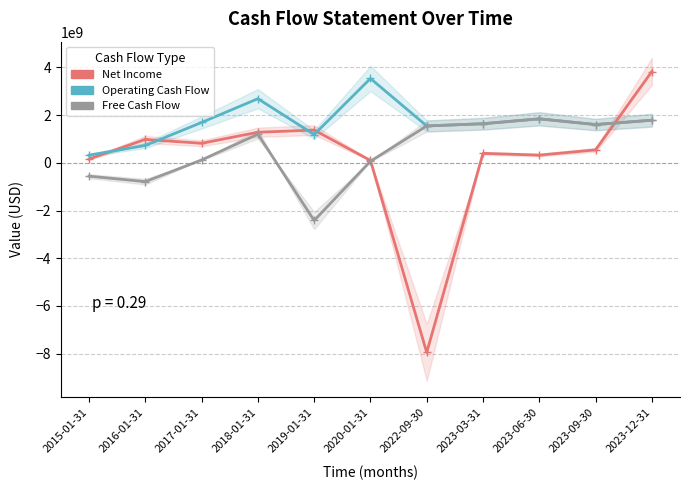

Reading left to right, extract all data points from this chart.

Net Income: 2015-01-31=158377500	2016-01-31=979492500	2017-01-31=817982500	2018-01-31=1281420000	2019-01-31=1371660000	2020-01-31=98715000	2022-09-30=-7950210000	2023-03-31=396230000	2023-06-30=322570000	2023-09-30=542270000	2023-12-31=3826850000
Operating Cash Flow: 2015-01-31=320852500	2016-01-31=726227500	2017-01-31=1691250000	2018-01-31=2687122500	2019-01-31=1184872500	2020-01-31=3534220000	2022-09-30=1545240000	2023-03-31=1637960000	2023-06-30=1843440000	2023-09-30=1603220000	2023-12-31=1785480000
Free Cash Flow: 2015-01-31=-560695000	2016-01-31=-789120000	2017-01-31=119062500	2018-01-31=1197560000	2019-01-31=-2418610000	2020-01-31=66392500	2022-09-30=1545240000	2023-03-31=1637960000	2023-06-30=1843440000	2023-09-30=1603220000	2023-12-31=1785480000